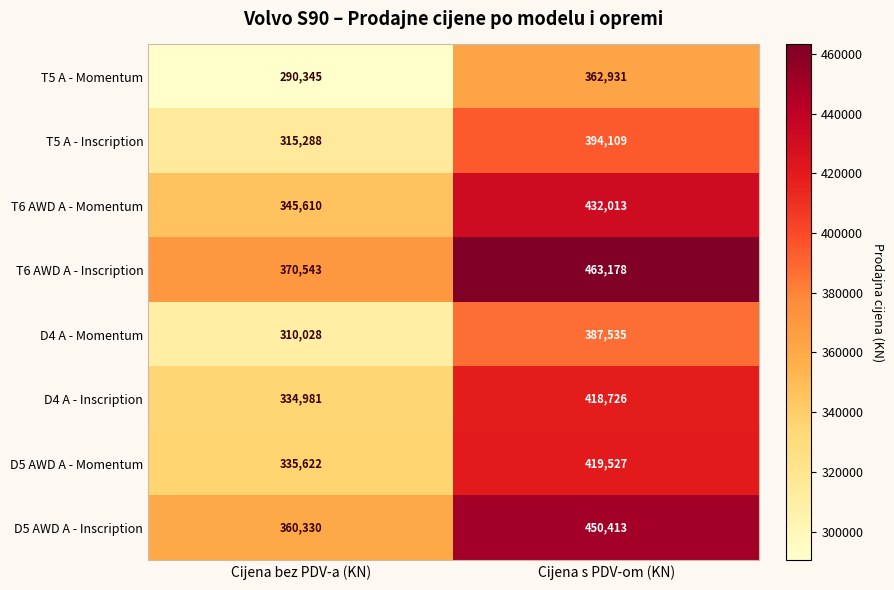

Count the number of data series in this chart.

8